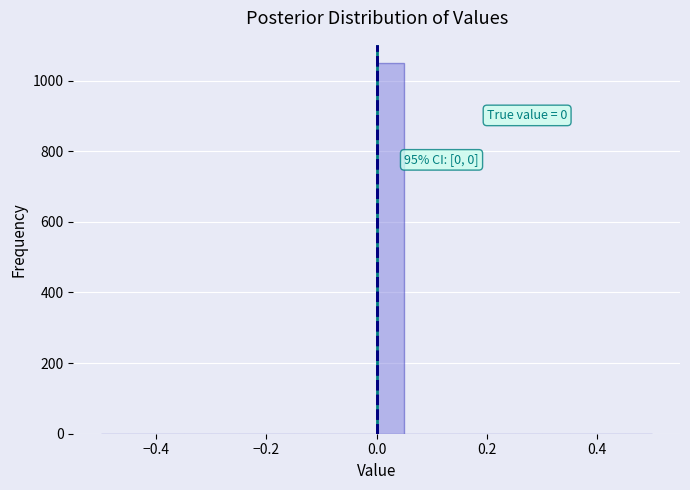

Read against the x-axis, roughly where is the centre of the tallest bar?

0.02